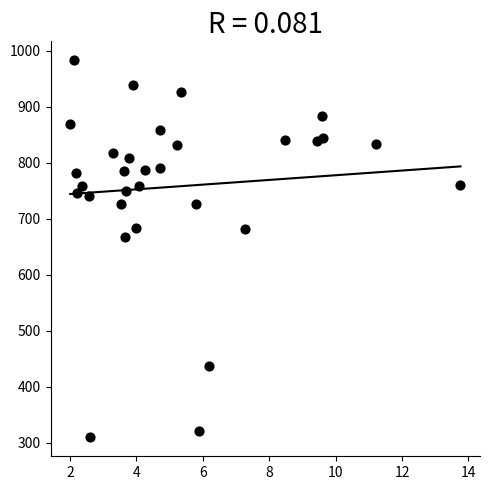

What Y value in the scatter plot is closest to 646?

668.1